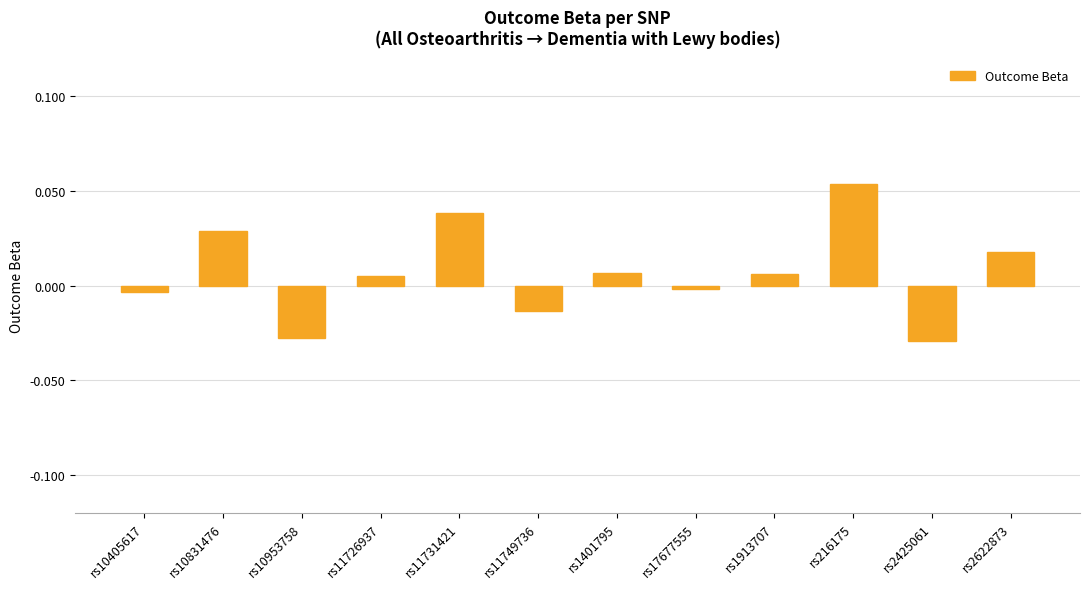

Which label corresponds to the largest value in the chart?

rs216175